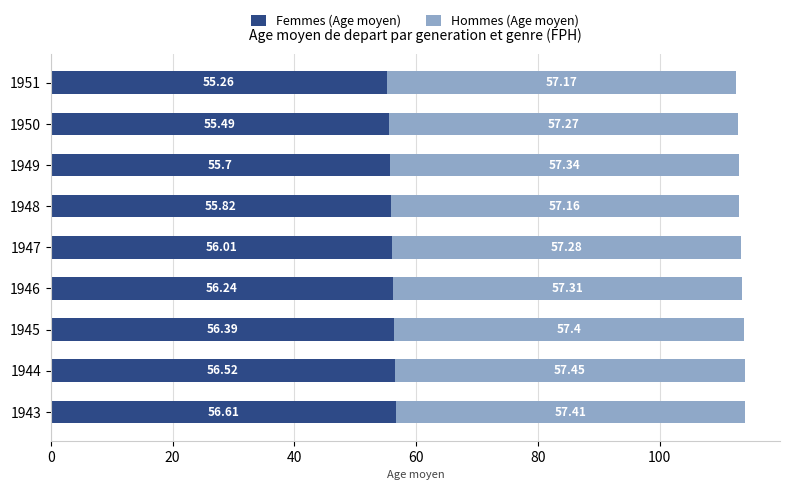

What is the total value across all series at 1946?

113.6